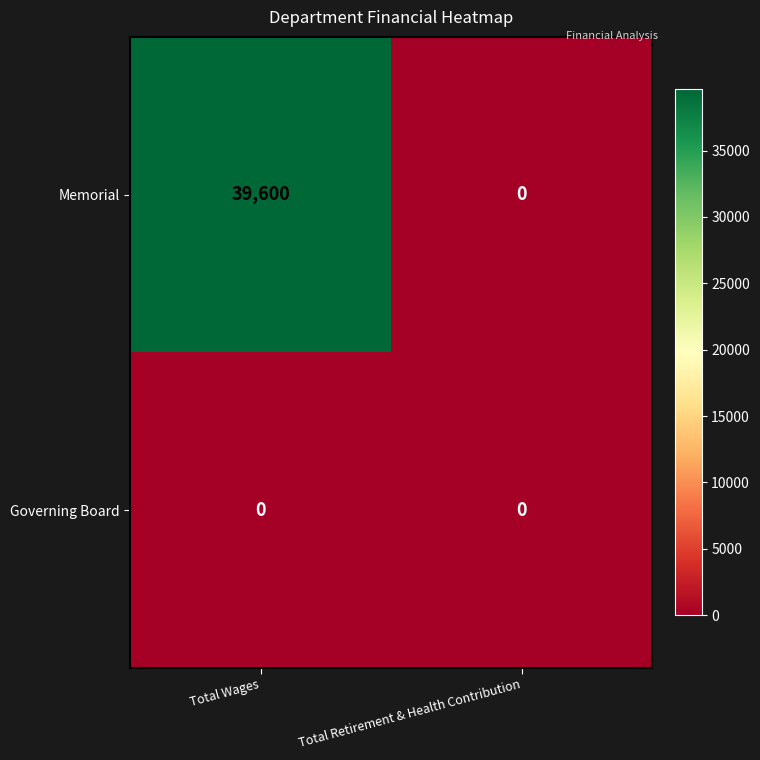

Which series has the widest spread of values?

Memorial